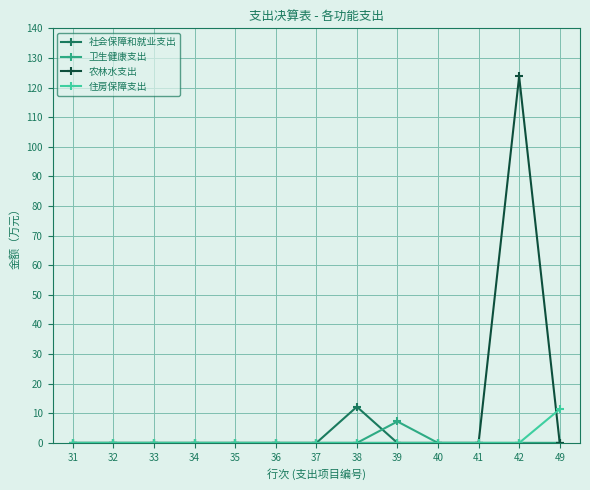

What is the sum of all 农林水支出 values?

123.7